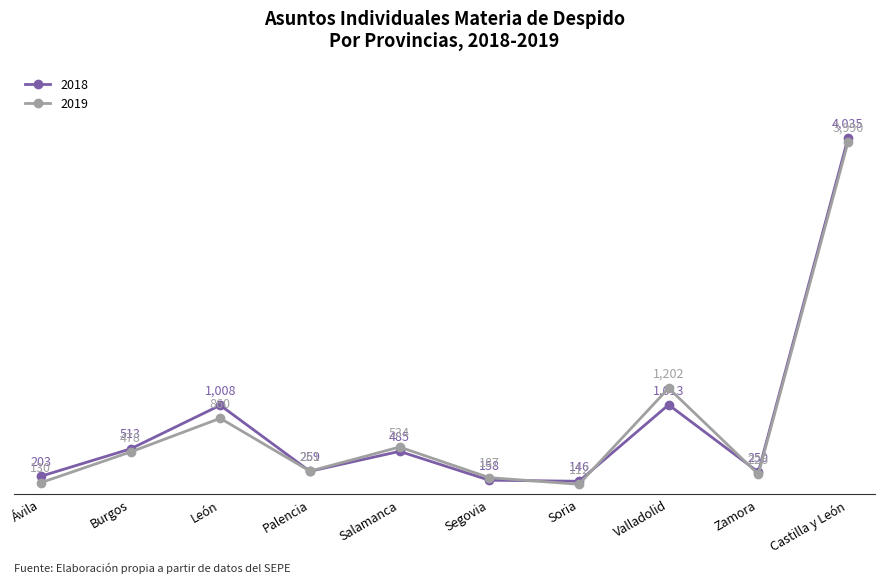

Reading left to right, what are all the values shown in this chart?

2018: Ávila=203	Burgos=513	León=1008	Palencia=259	Salamanca=485	Segovia=158	Soria=146	Valladolid=1013	Zamora=250	Castilla y León=4035
2019: Ávila=130	Burgos=478	León=860	Palencia=261	Salamanca=534	Segovia=187	Soria=112	Valladolid=1202	Zamora=226	Castilla y León=3990